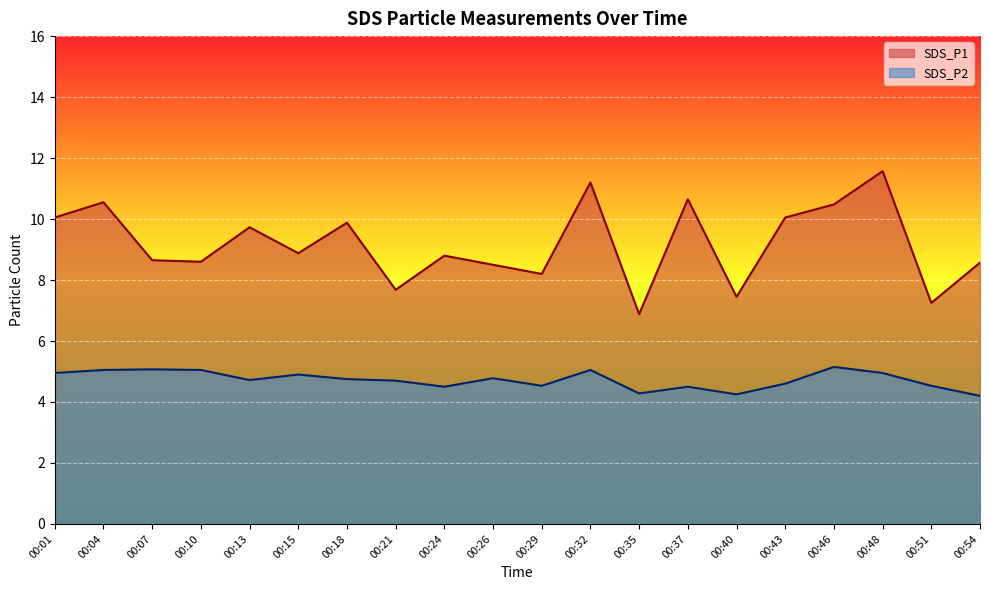

What is the value of the SDS_P2 point at the 3rd from the left?

5.1